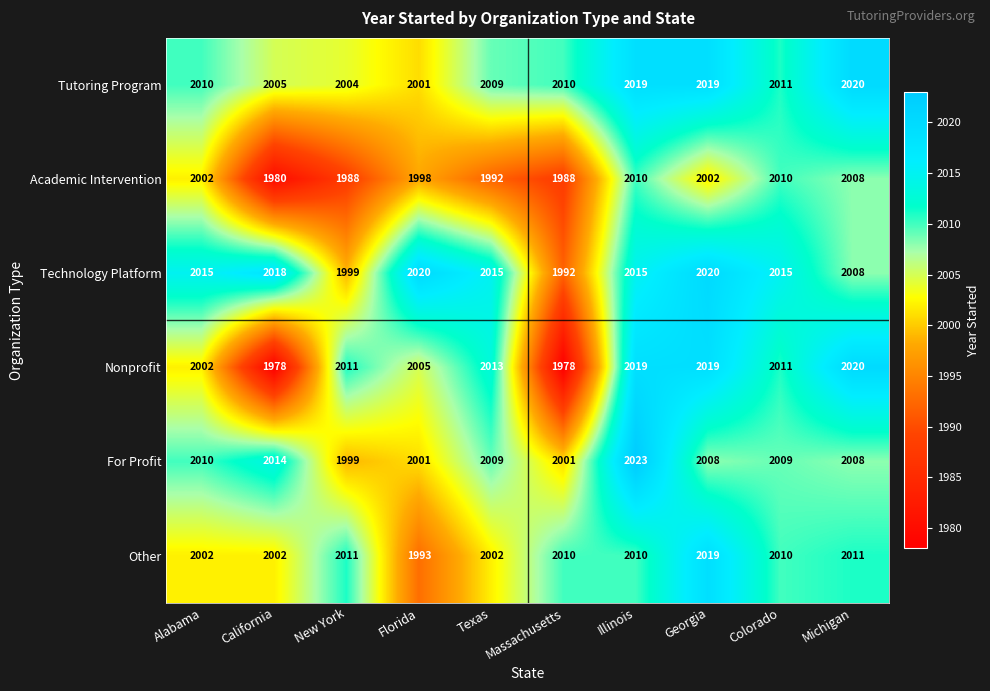

Between Florida and Michigan, which series saw the biggest shift?

Tutoring Program